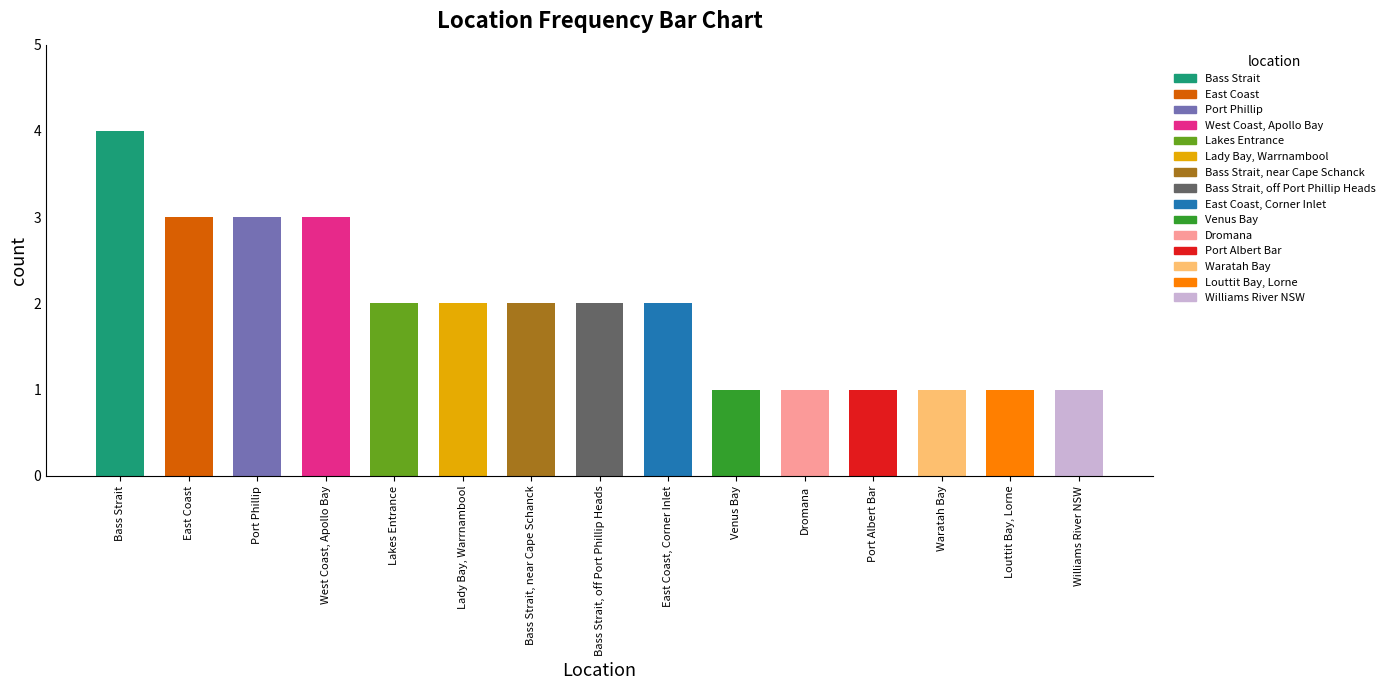

Are the bars horizontal?

No